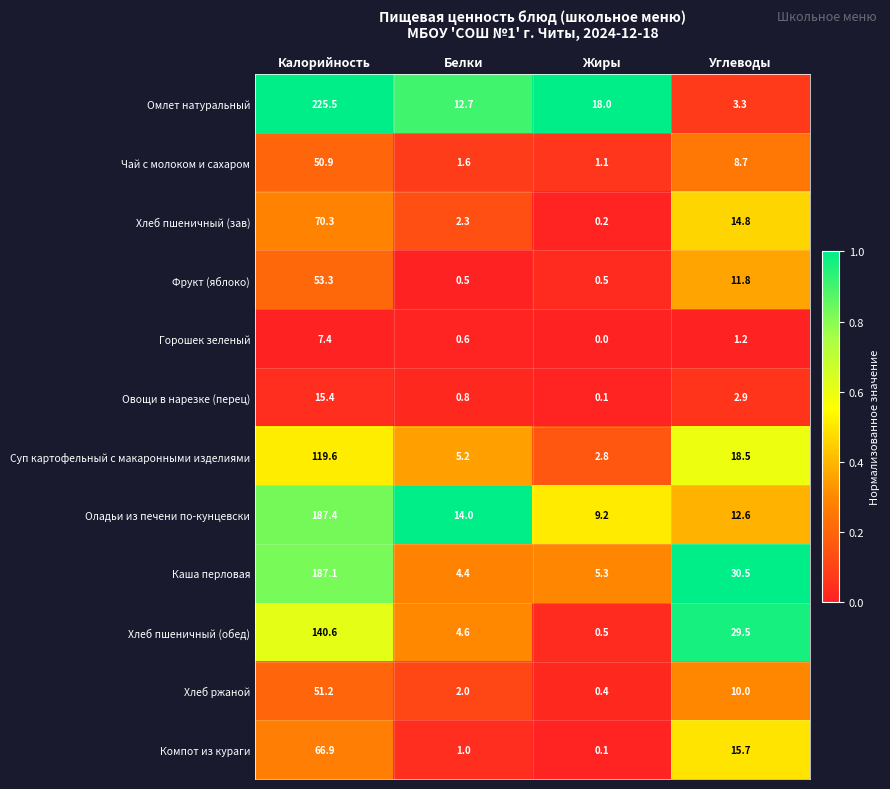

True or false: Хлеб ржаной has a value of 2.0 at Белки.

True